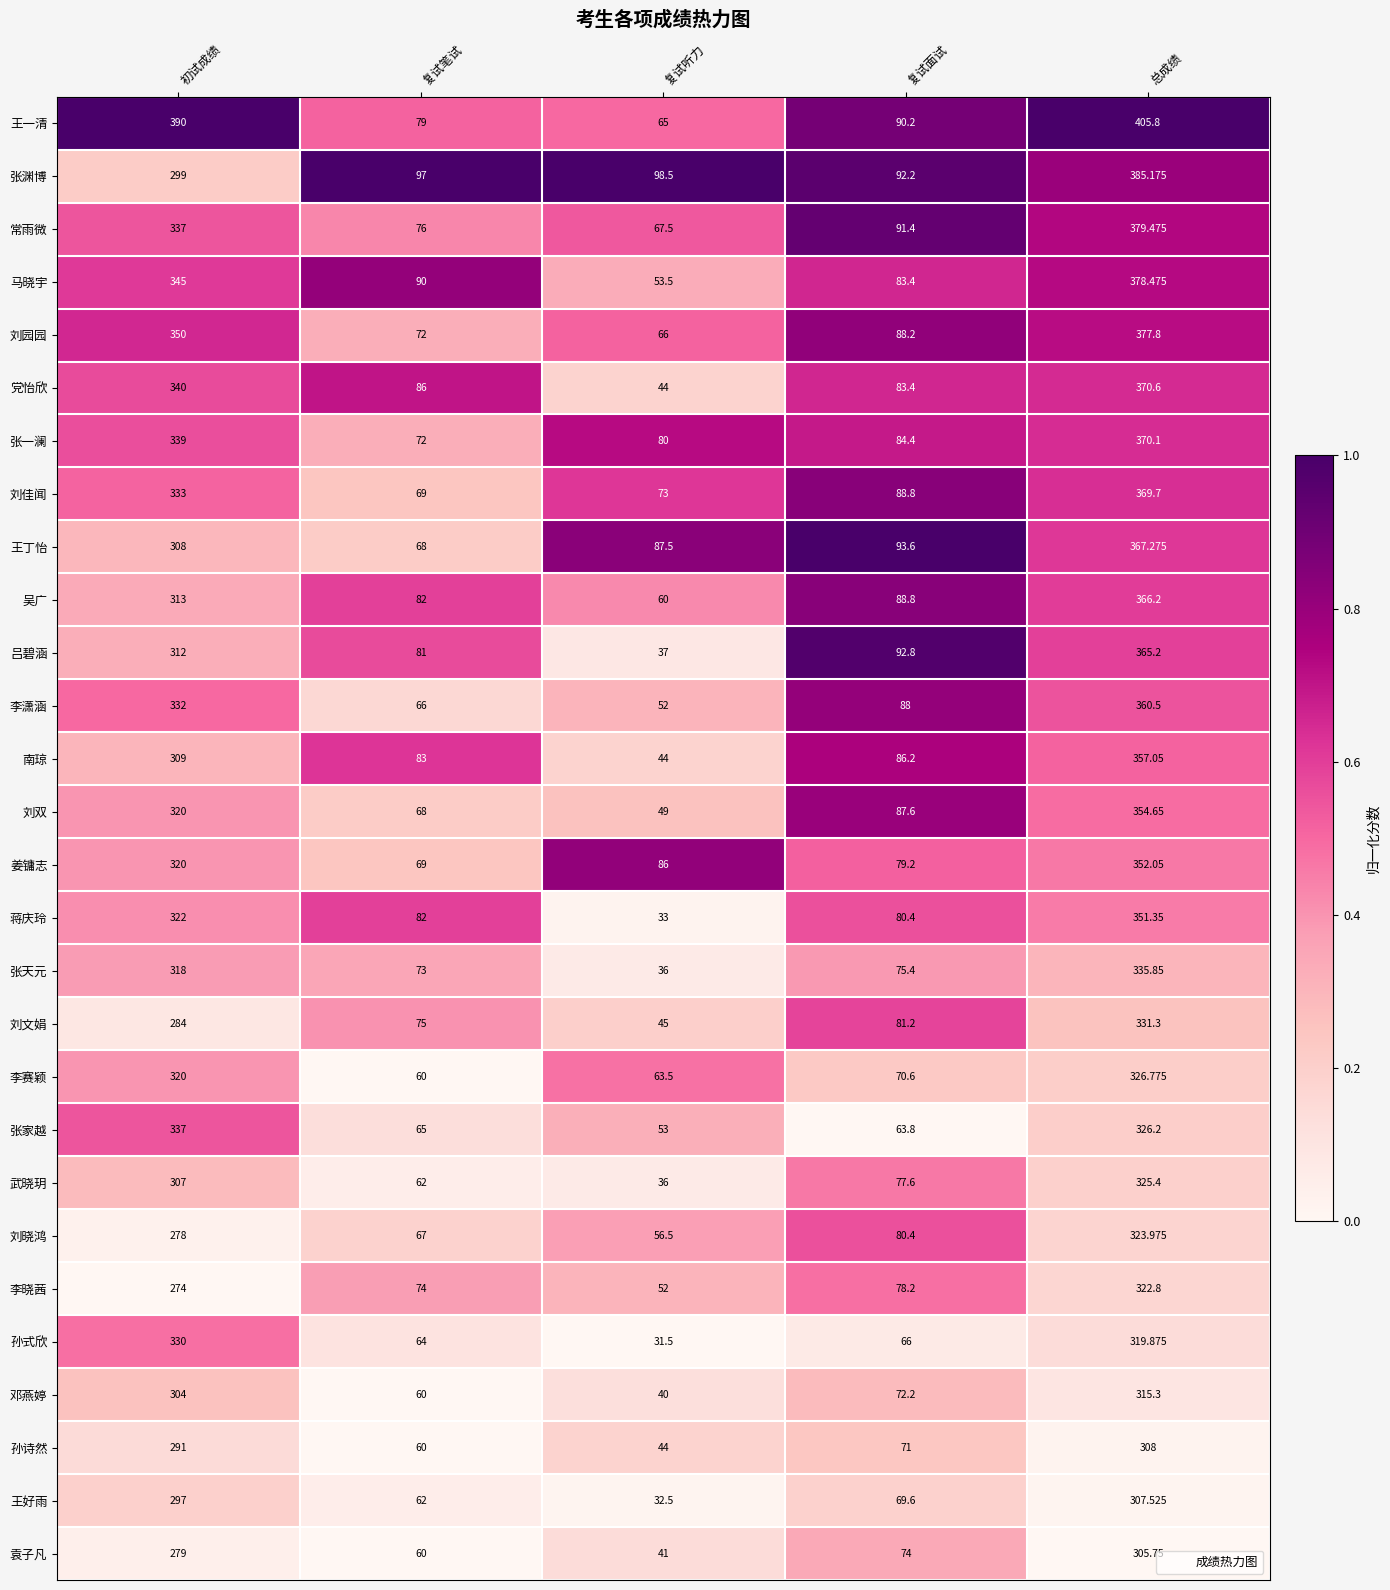

Rank the categories by 张渊博 value from highest to lowest.

总成绩, 初试成绩, 复试听力, 复试笔试, 复试面试